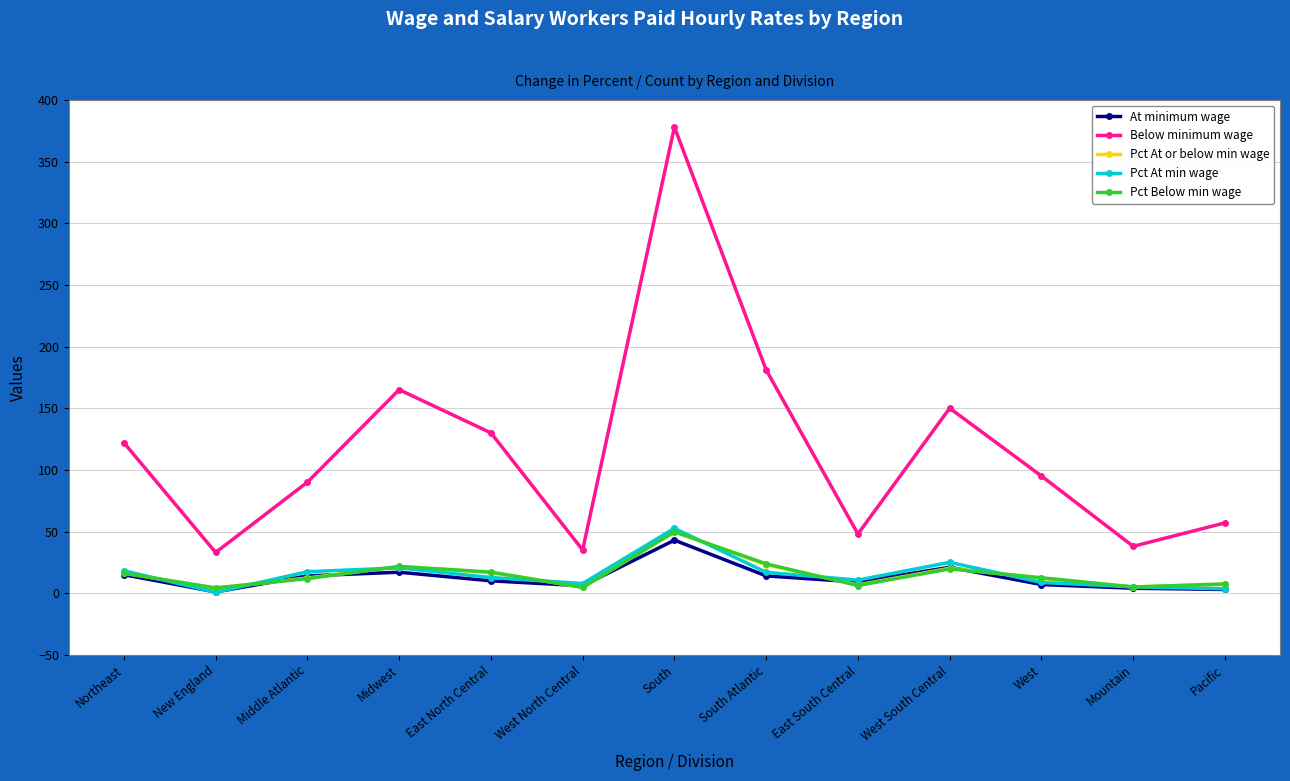

Which series has the largest range (max minus min)?

Below minimum wage